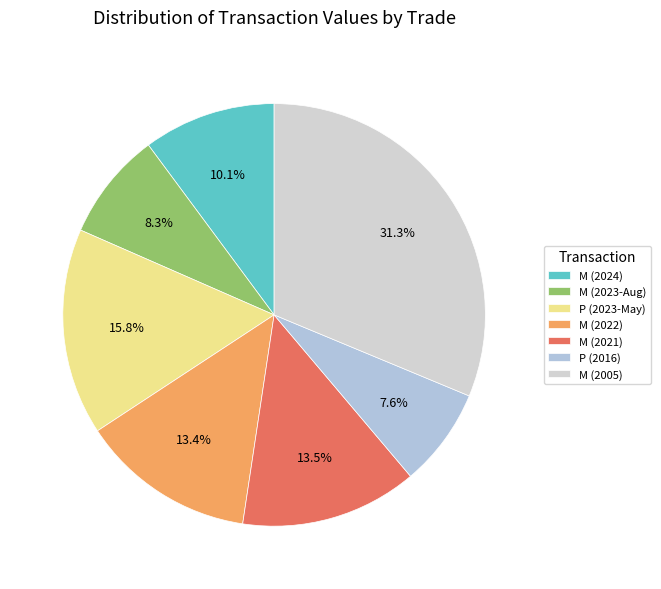

To the nearest percent, what is the average slice percentage?

14%